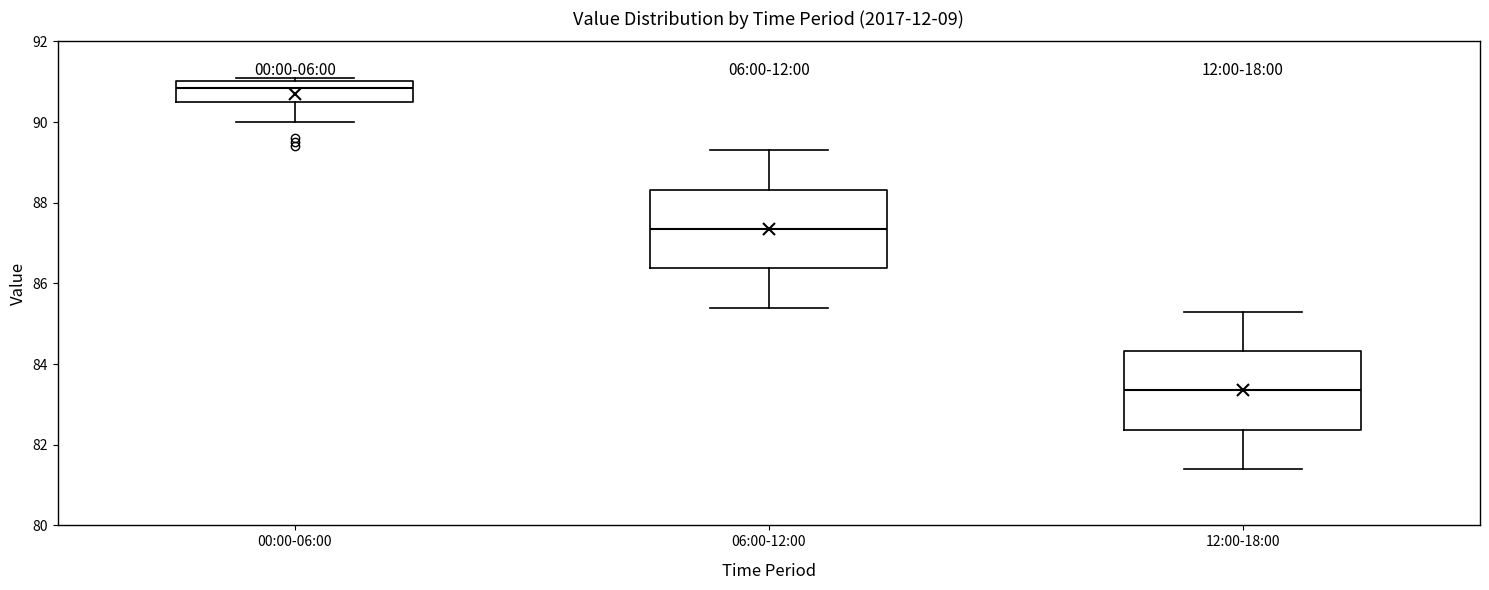

Which box's median line is the lowest?

12:00-18:00